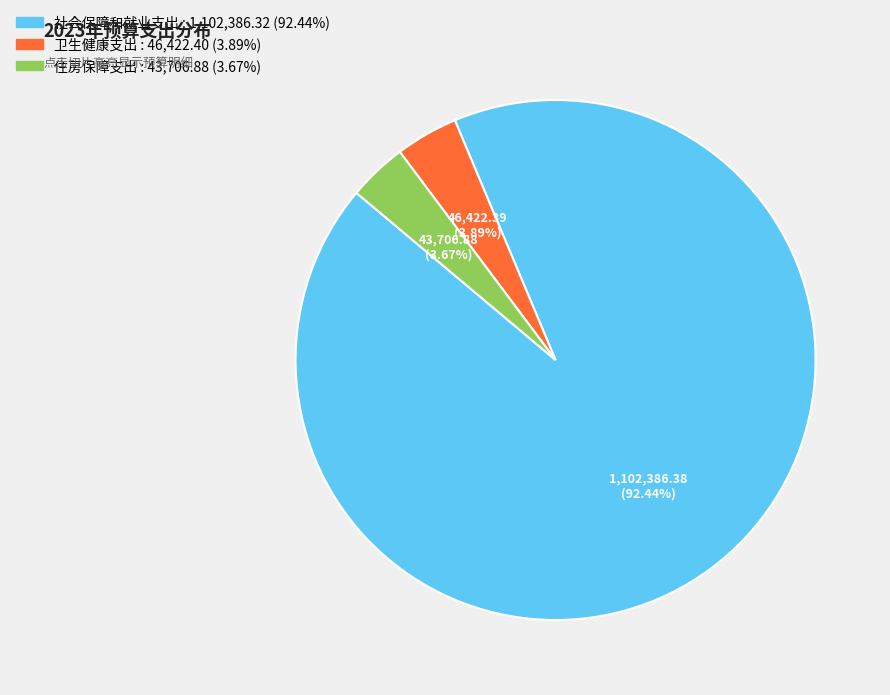

Between 住房保障支出 and 社会保障和就业支出, which is larger?

社会保障和就业支出